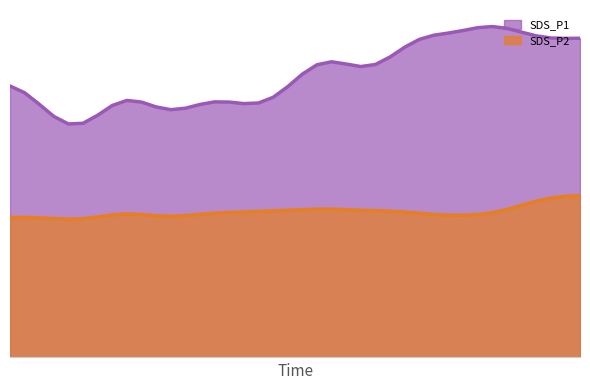

Which label corresponds to the smallest value in the chart?

00:14